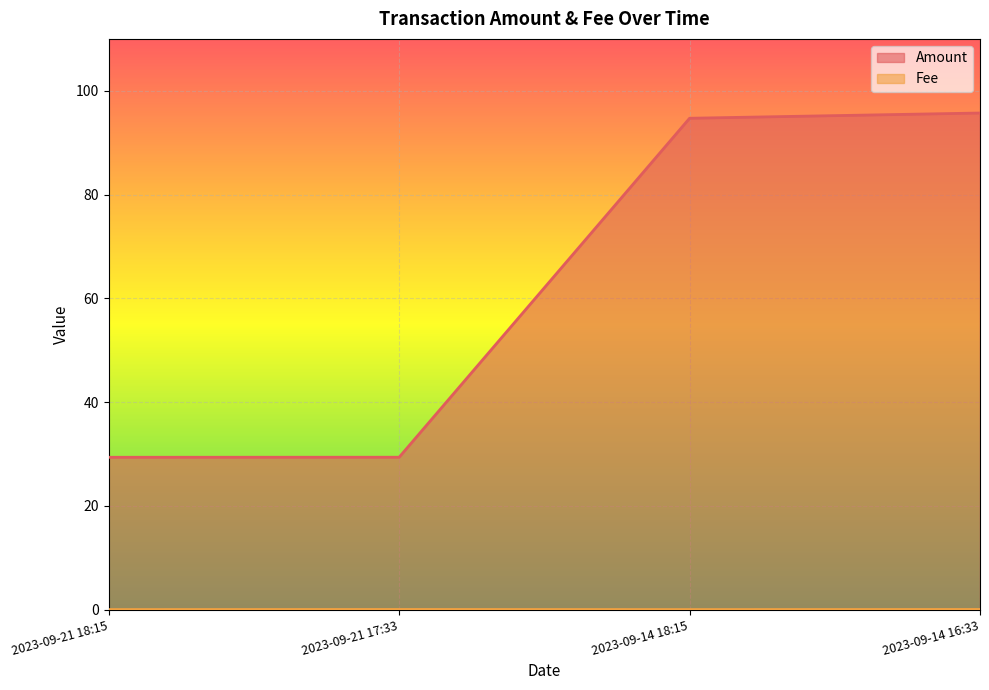

How many data points in Amount are above 94?

2